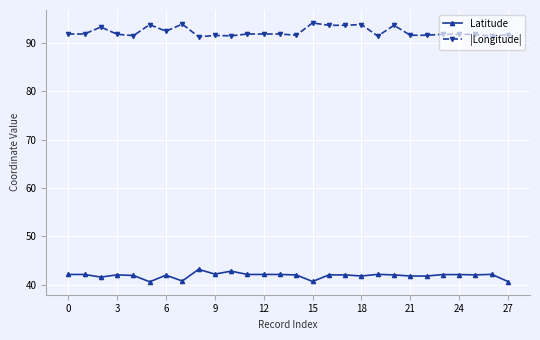

What is the difference between the second highest and minimum values in the Latitude series?

2.2